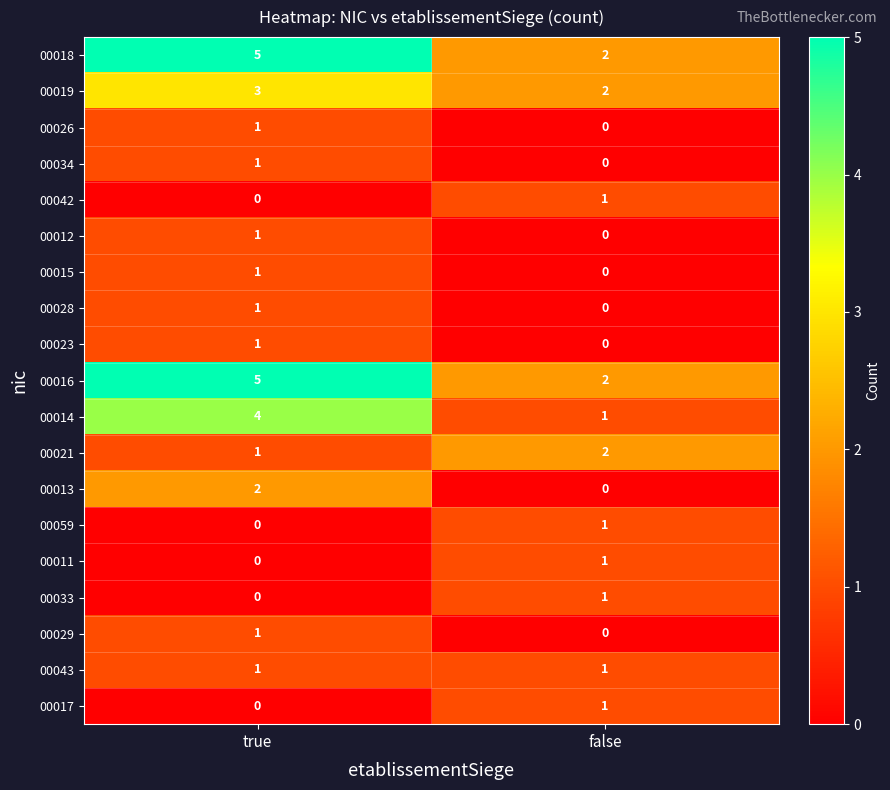

Which category has the highest value in the 00014 series?

true